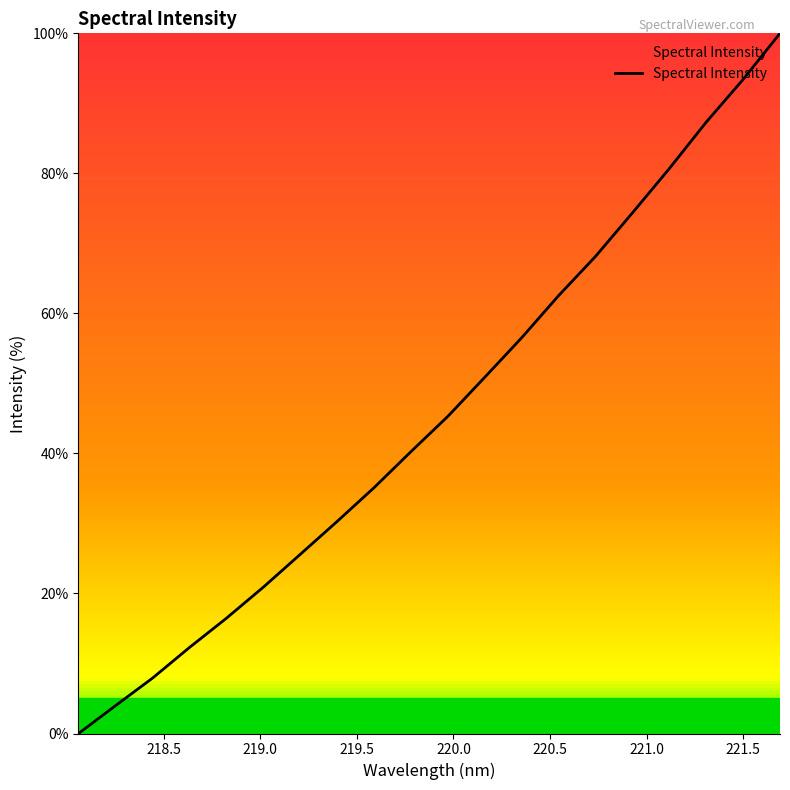

What is the greatest value displayed?

100.0